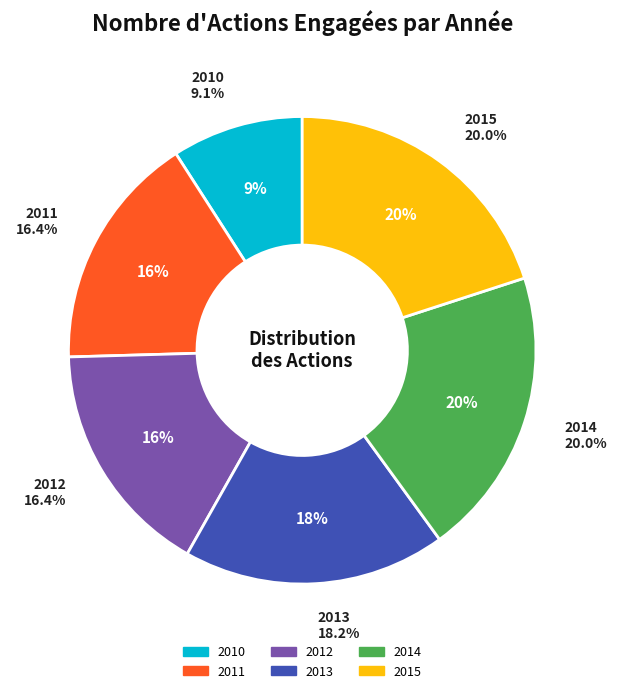

Is the sum of 2014 and 2011 greater than half?

No